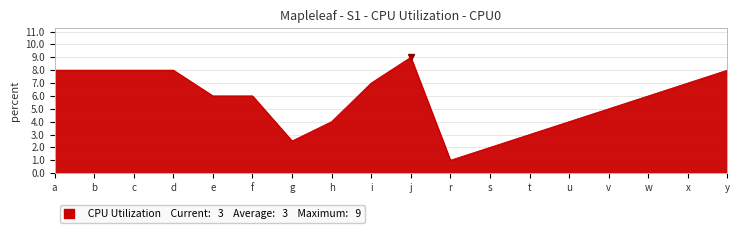

What is the greatest value displayed?

9.0